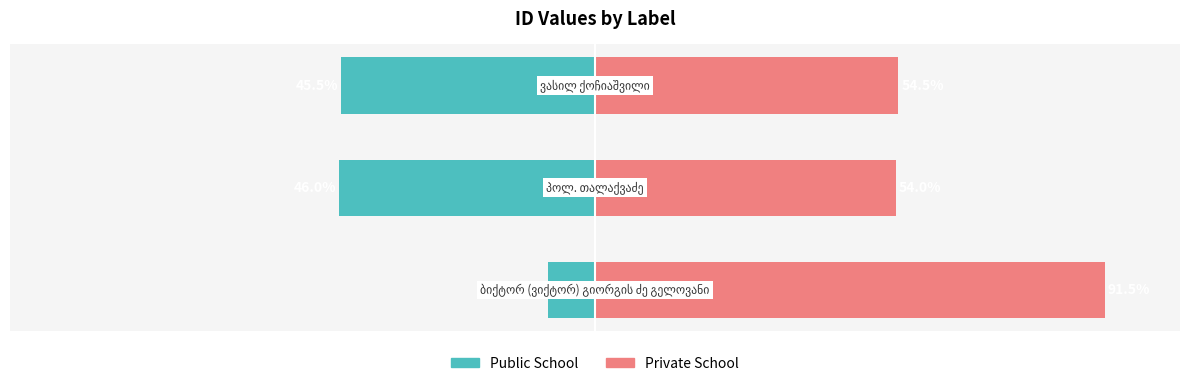

Is the value of Private School at 1 greater than the value of Public School at 2?

Yes